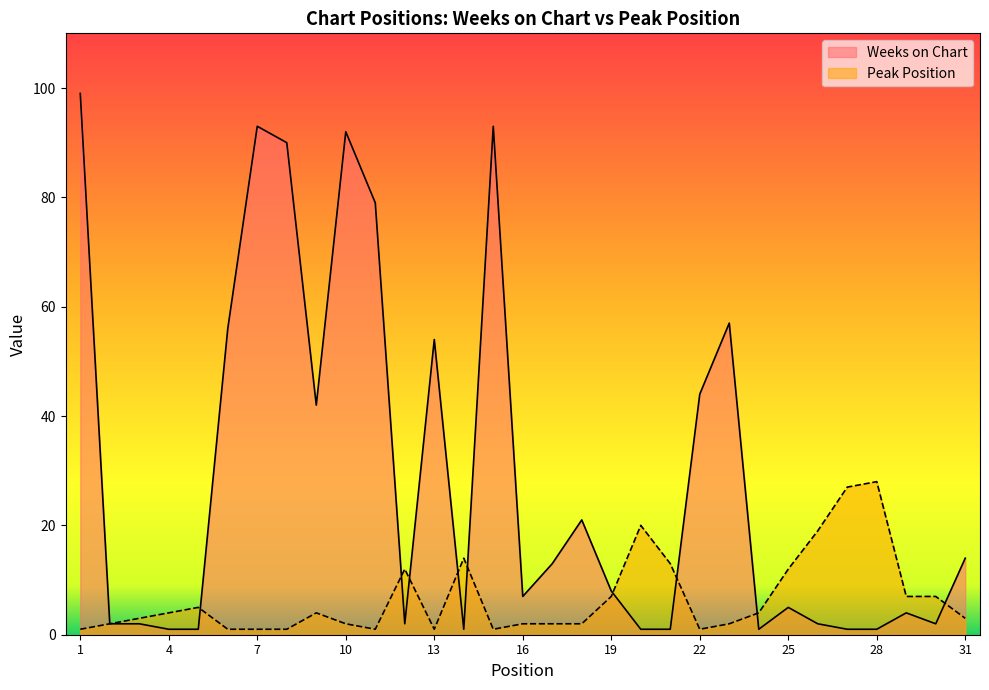

The Weeks on Chart series shows 92 at 10. True or false?

True